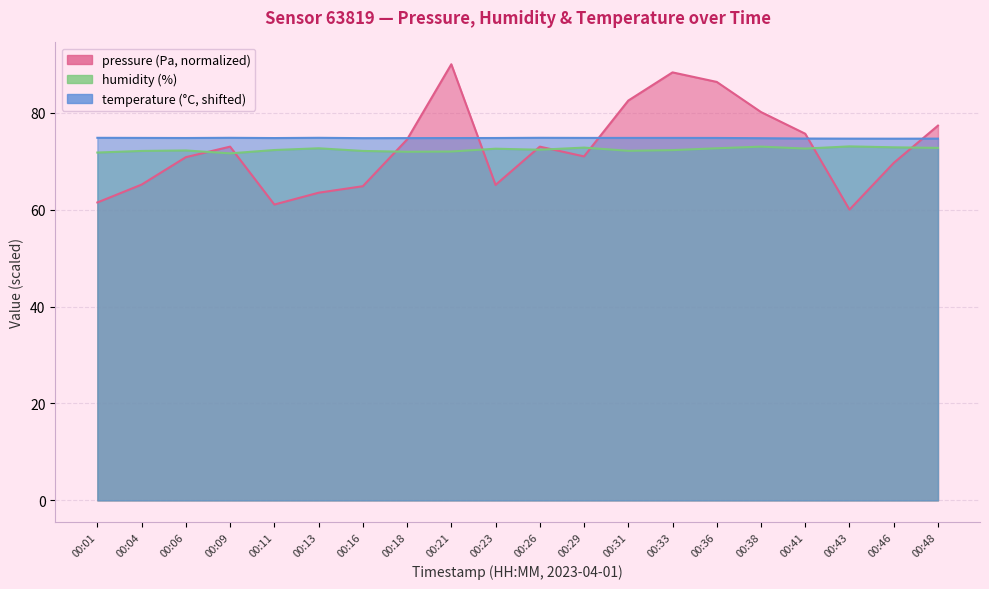

What is the greatest value displayed?

90.0